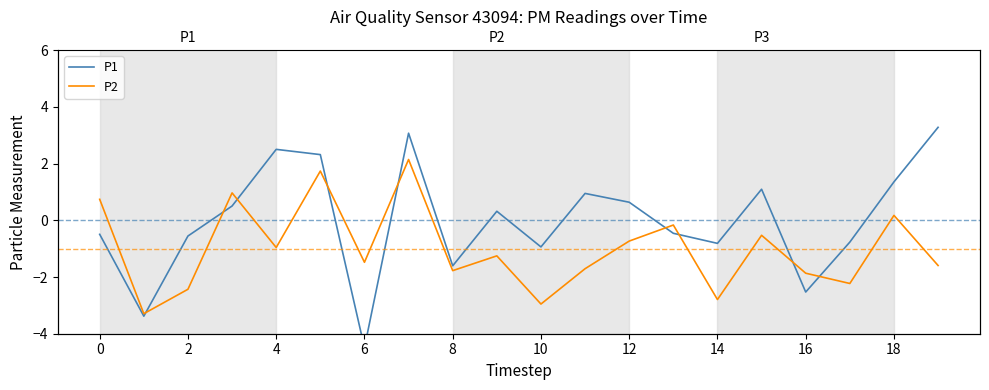

The value of P2 at 14 is -1.9. True or false?

False